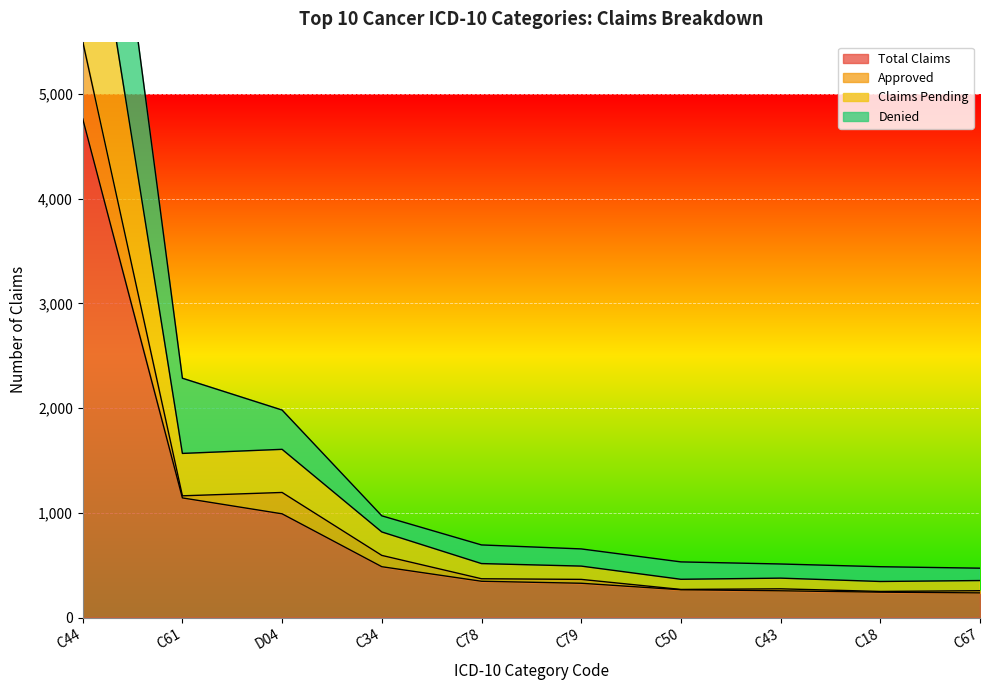

Between C61 and C44, which is larger?

C44